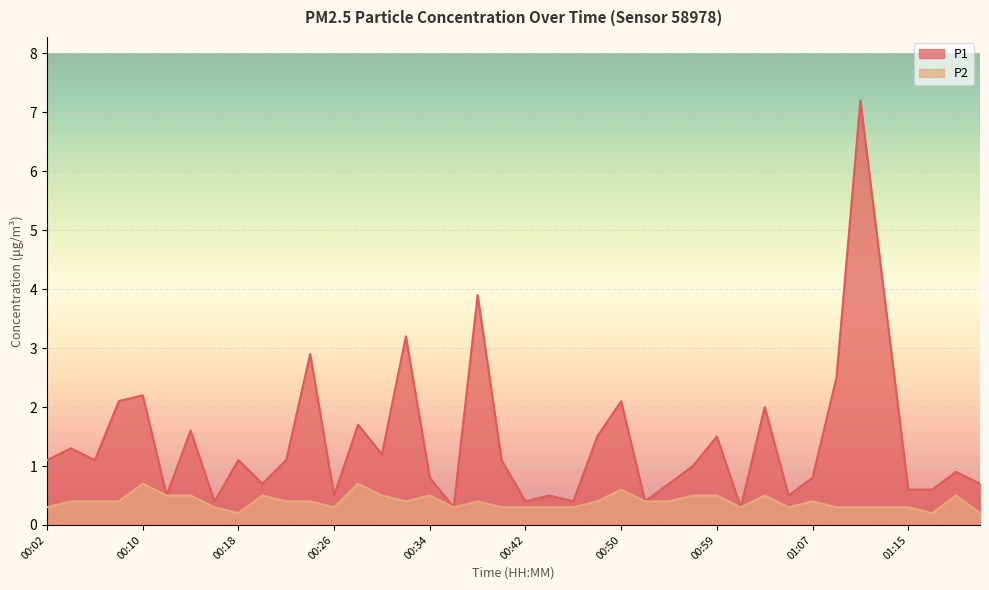

The value of P1 at 00:02 is 1.1. True or false?

True